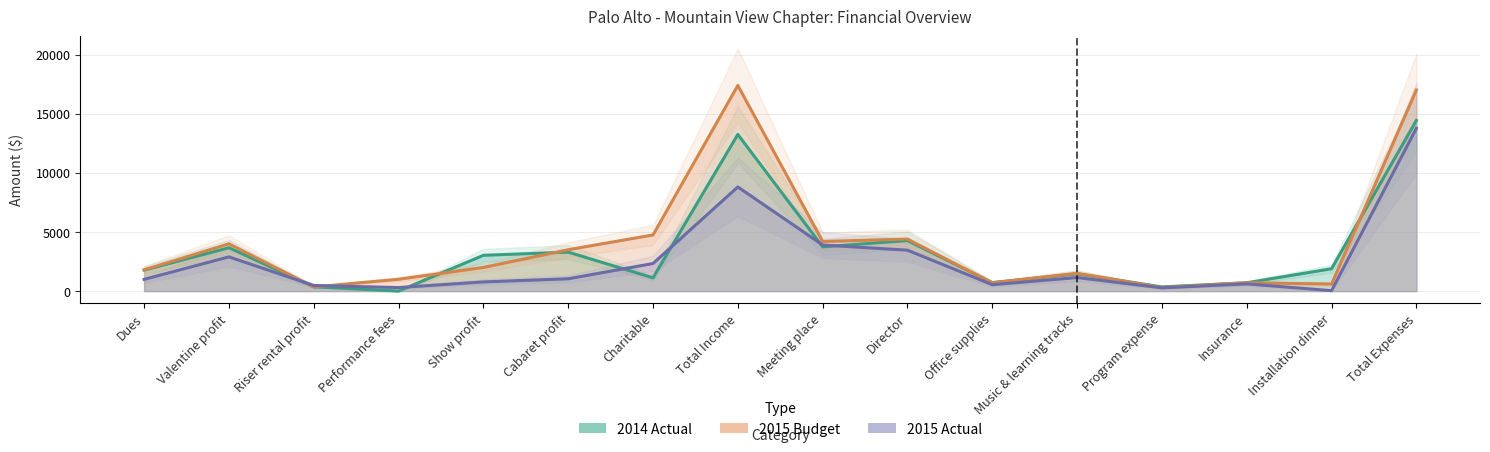

At which label does 2014 Actual first exceed 1894?

Valentine profit